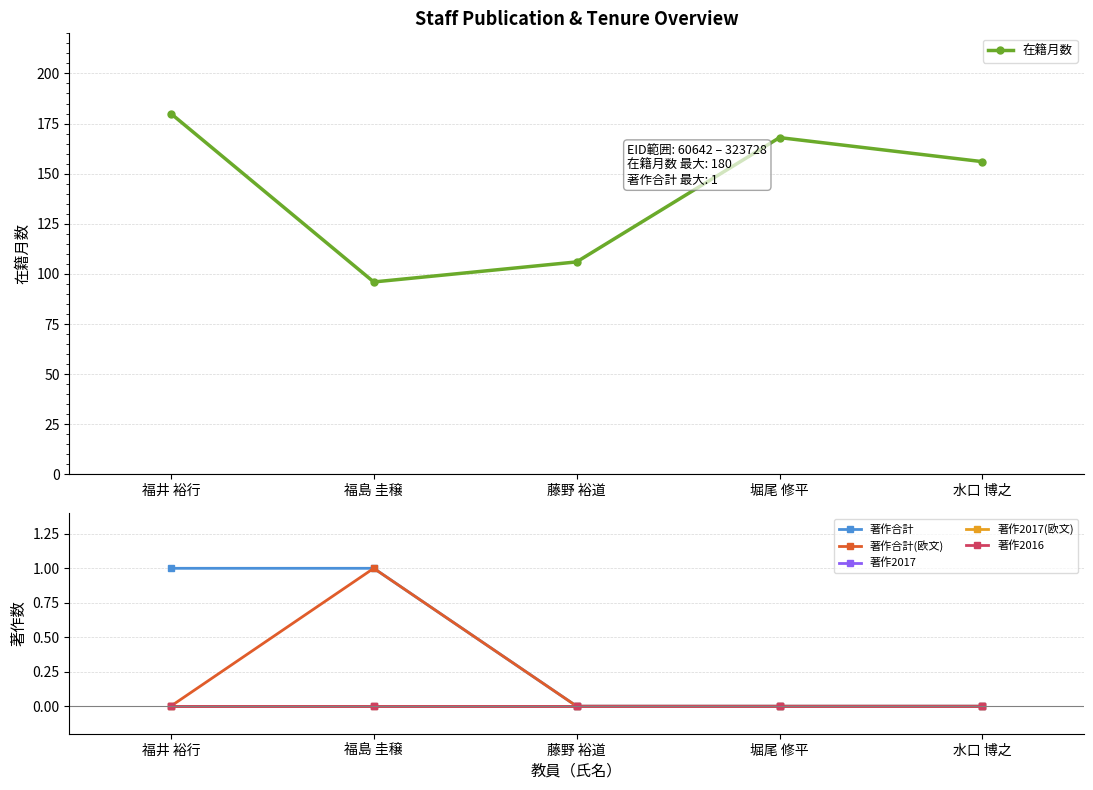

Is the value of 著作2017 at 福井 裕行 greater than the value of 著作2017(欧文) at 福島 圭穣?

No